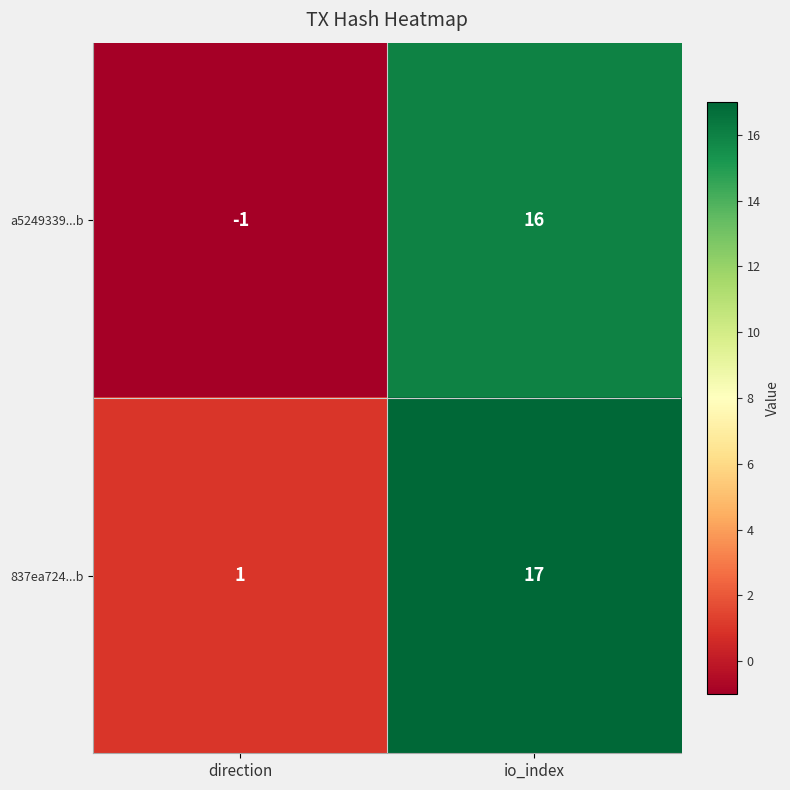

Where is 837ea724...b nearest to the value 9?

direction